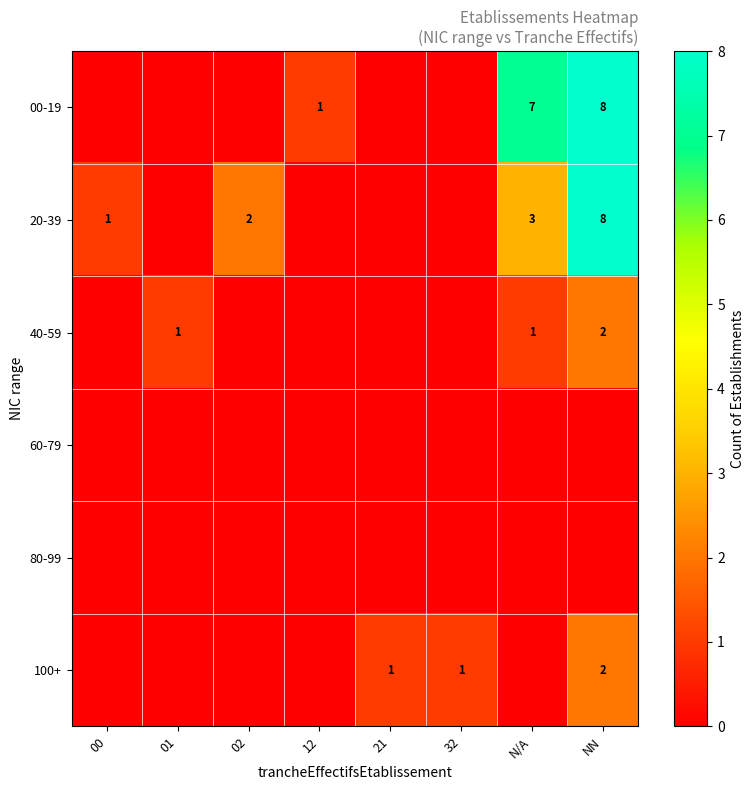

Is it true that 100+ equals 1 at 21?

True